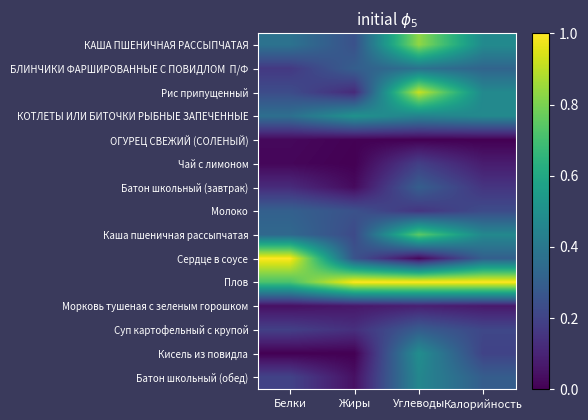

What is the total value across all series at Жиры?

3.2